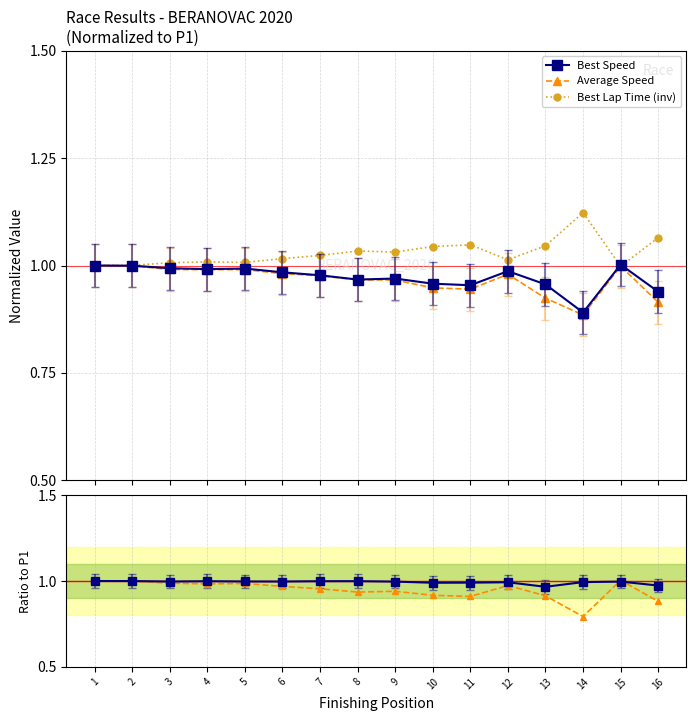

At which category is the sum across all series the highest?

1